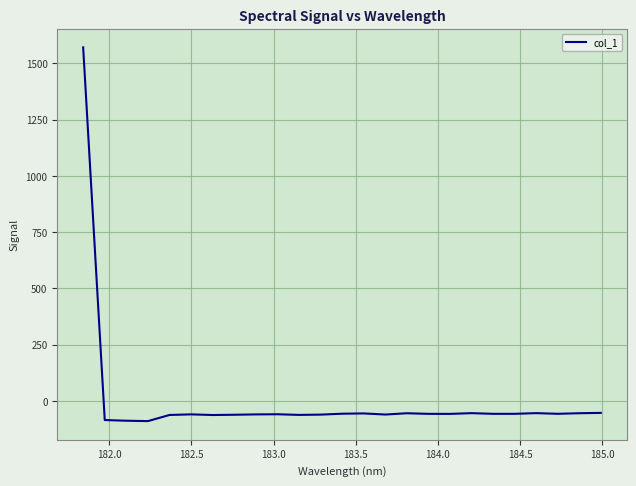

What is the maximum value shown in the chart?

1571.4